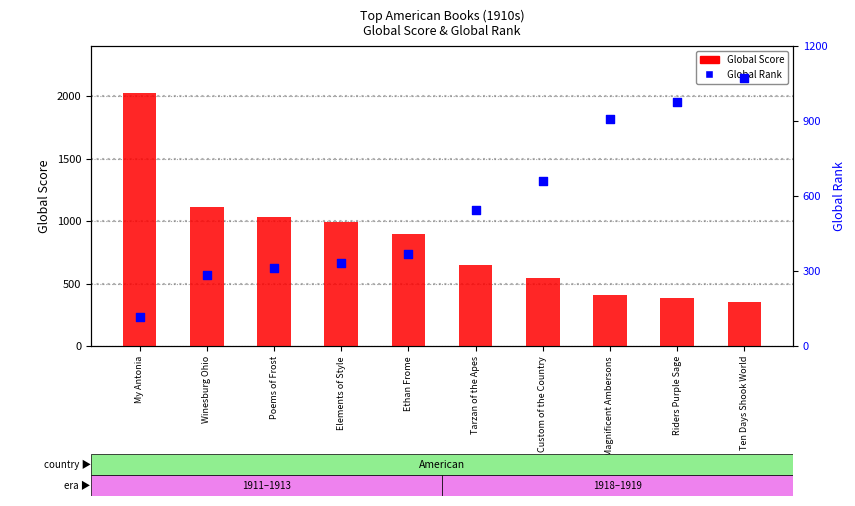

Which series has the largest total across all categories?

Global Score